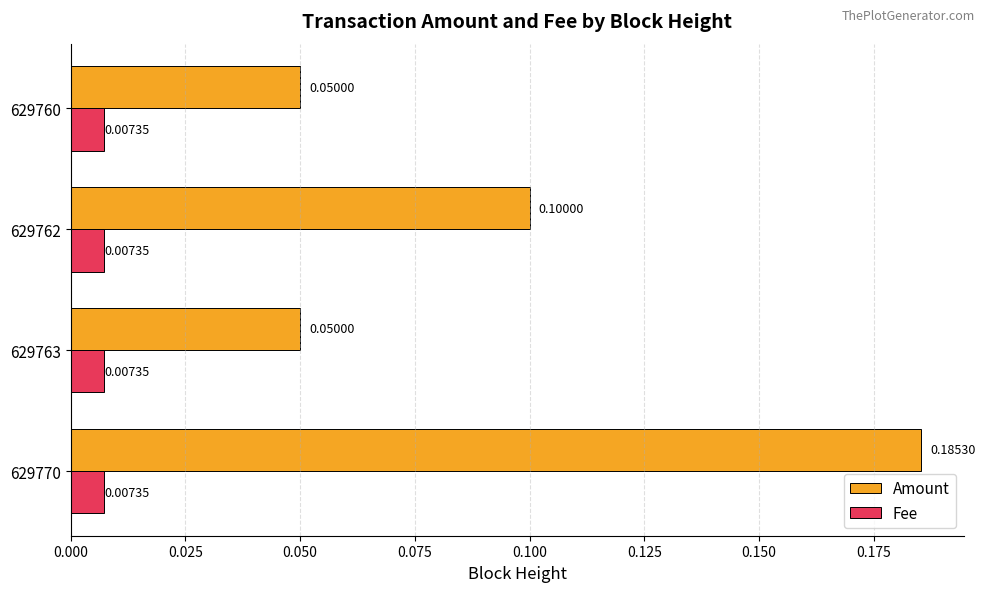

What is the sum of all Amount values?

0.4